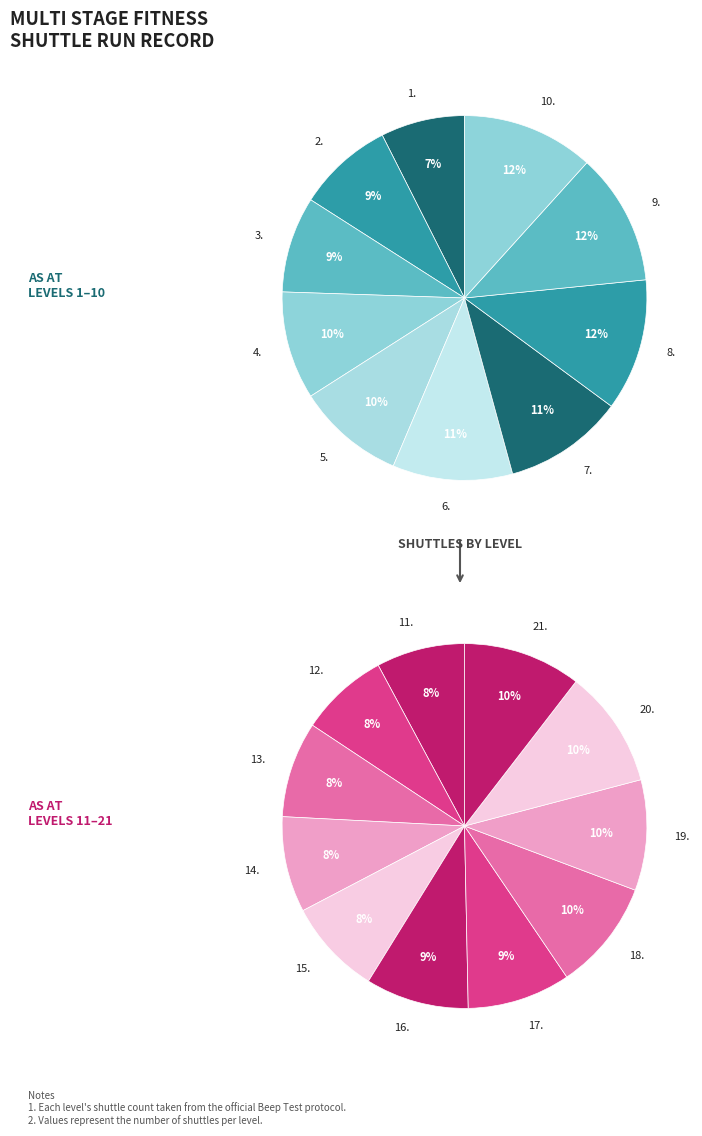

Is it true that 11. is 20% of the pie?

False